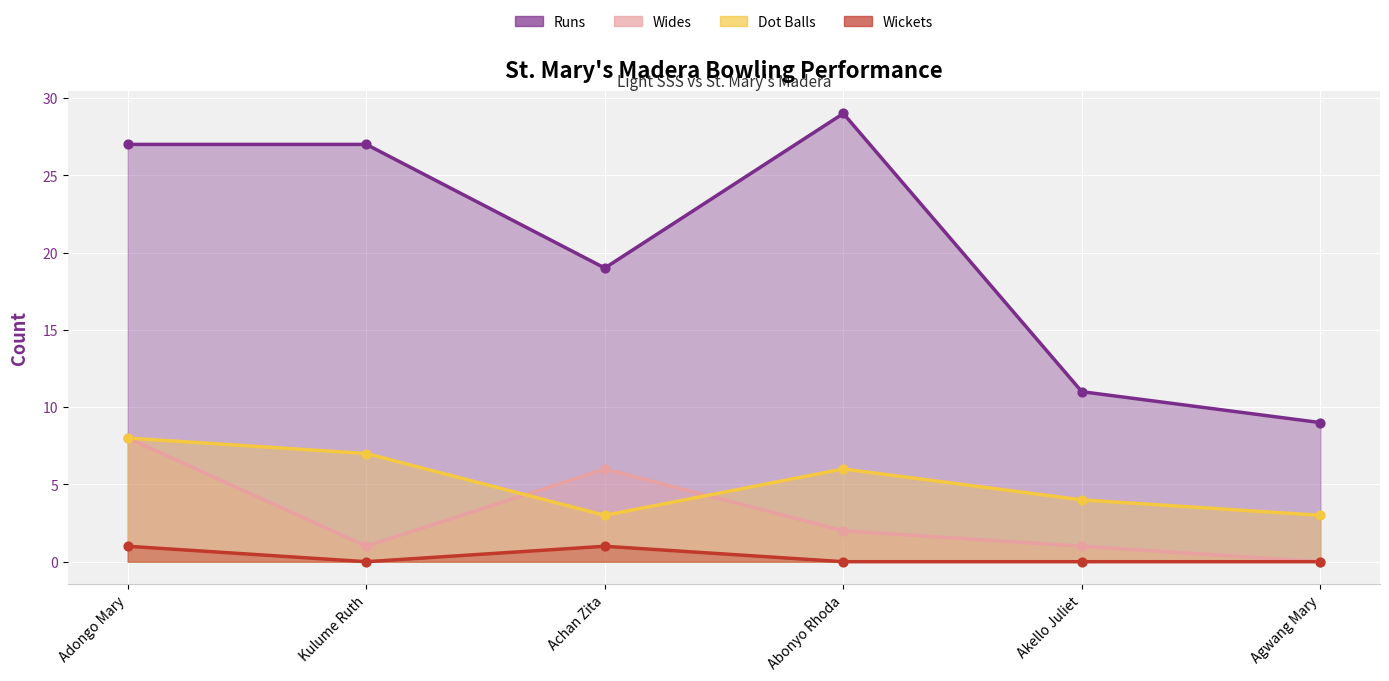

At how many categories does at least one series exceed 14?

4